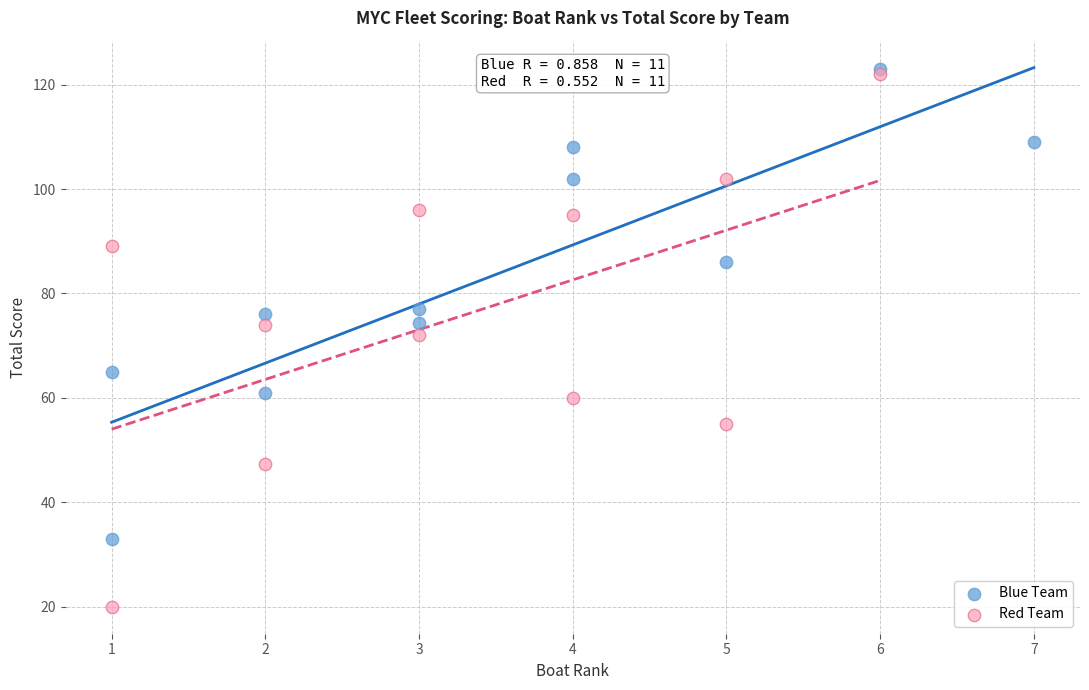

Which series has the largest Y range (max minus min)?

Red Team